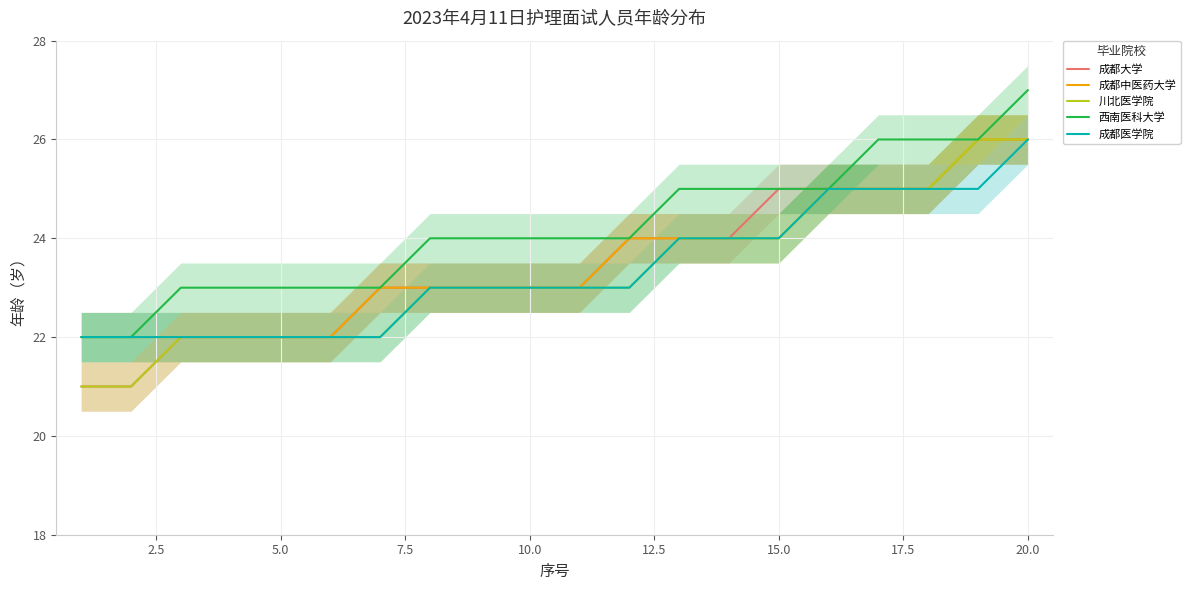

What is the lowest value of the 西南医科大学 series?

22